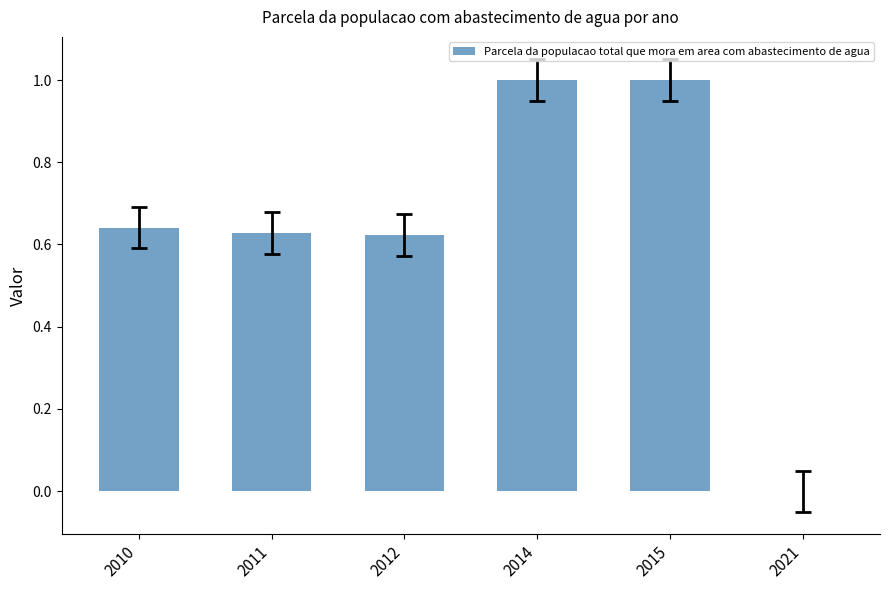

Are the bars horizontal?

No